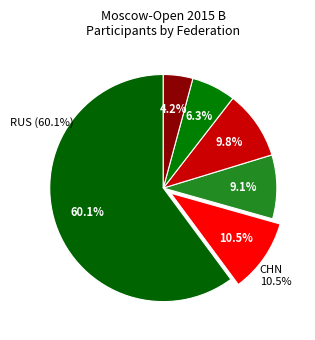

To the nearest percent, what portion does RUS represent?

60%